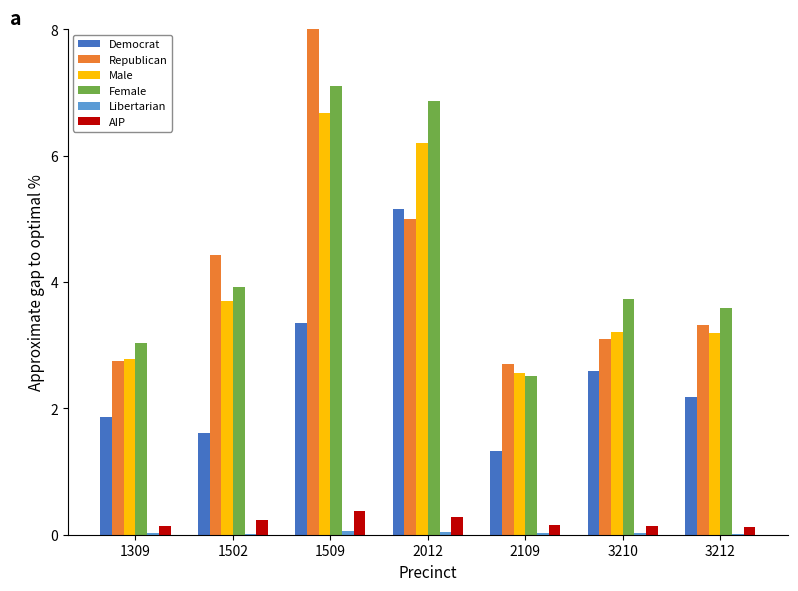

Are the bars grouped side by side (vs. stacked)?

Yes